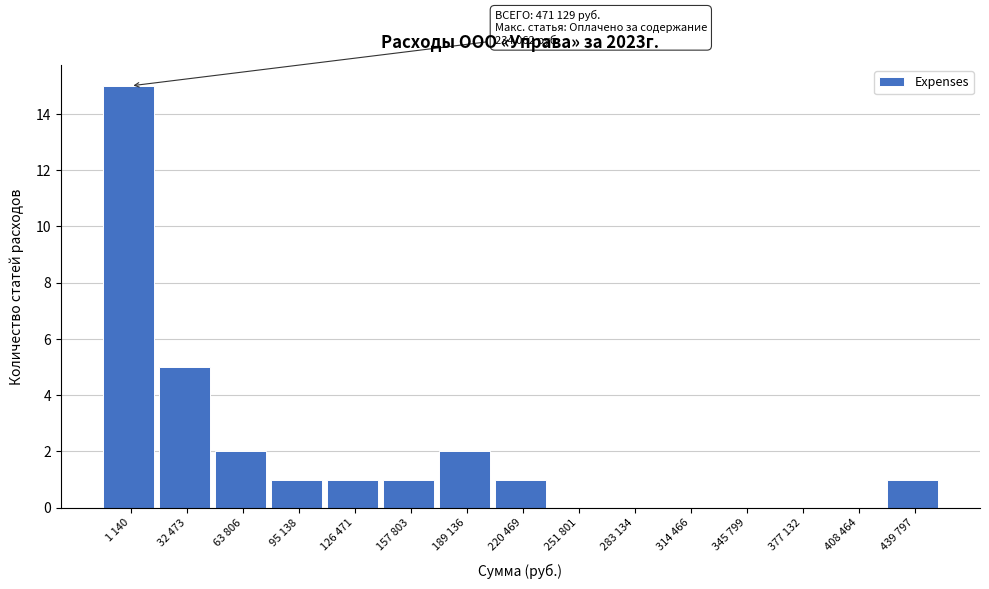

Reading left to right, transcribe all the data shown in this chart.

1 140=15	32 473=5	63 806=2	95 138=1	126 471=1	157 803=1	189 136=2	220 469=1	251 801=0	283 134=0	314 466=0	345 799=0	377 132=0	408 464=0	439 797=1